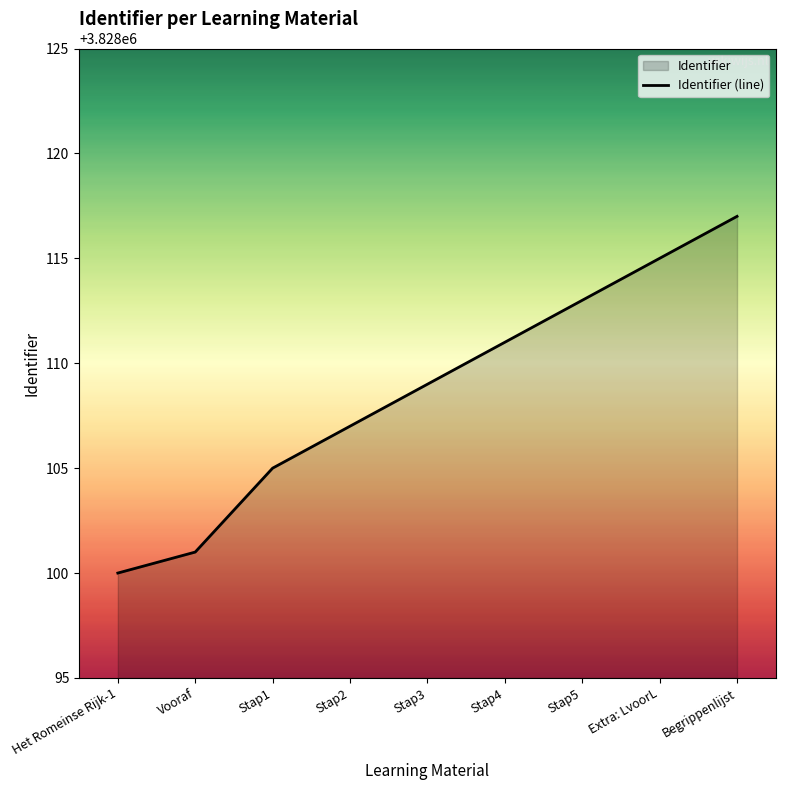

How many data points are less than 3828109?

4